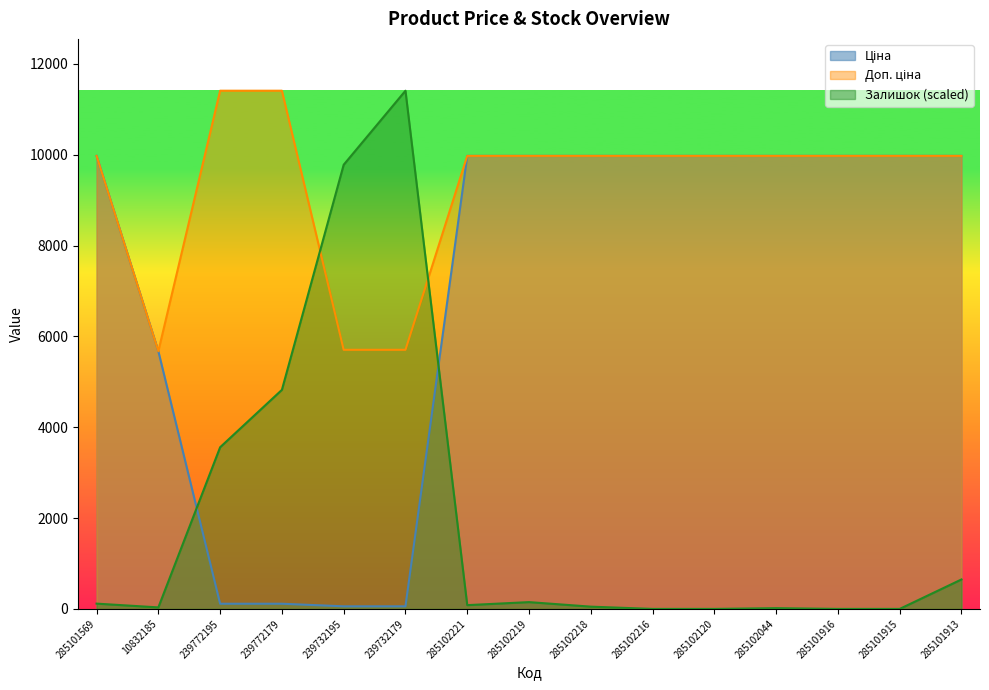

How many times do Доп. ціна and Залишок cross each other?

2